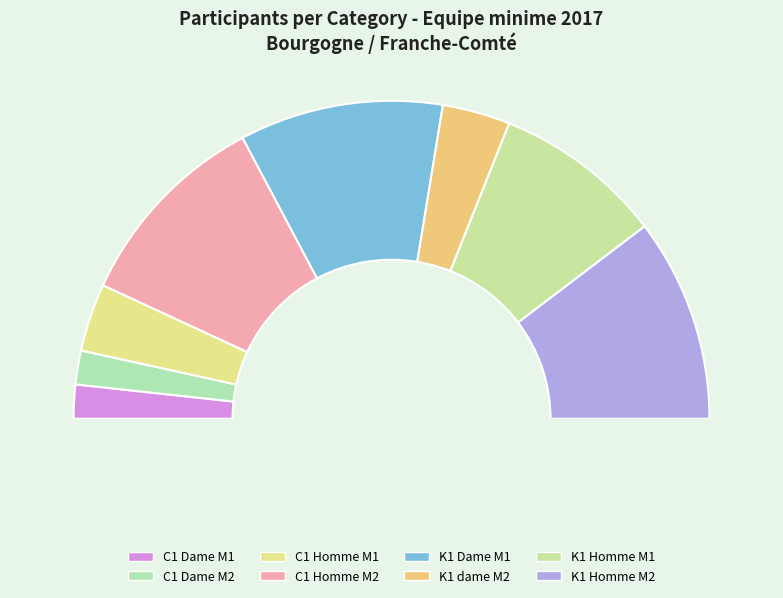

Is it true that K1 Homme M2 is 33% of the pie?

False